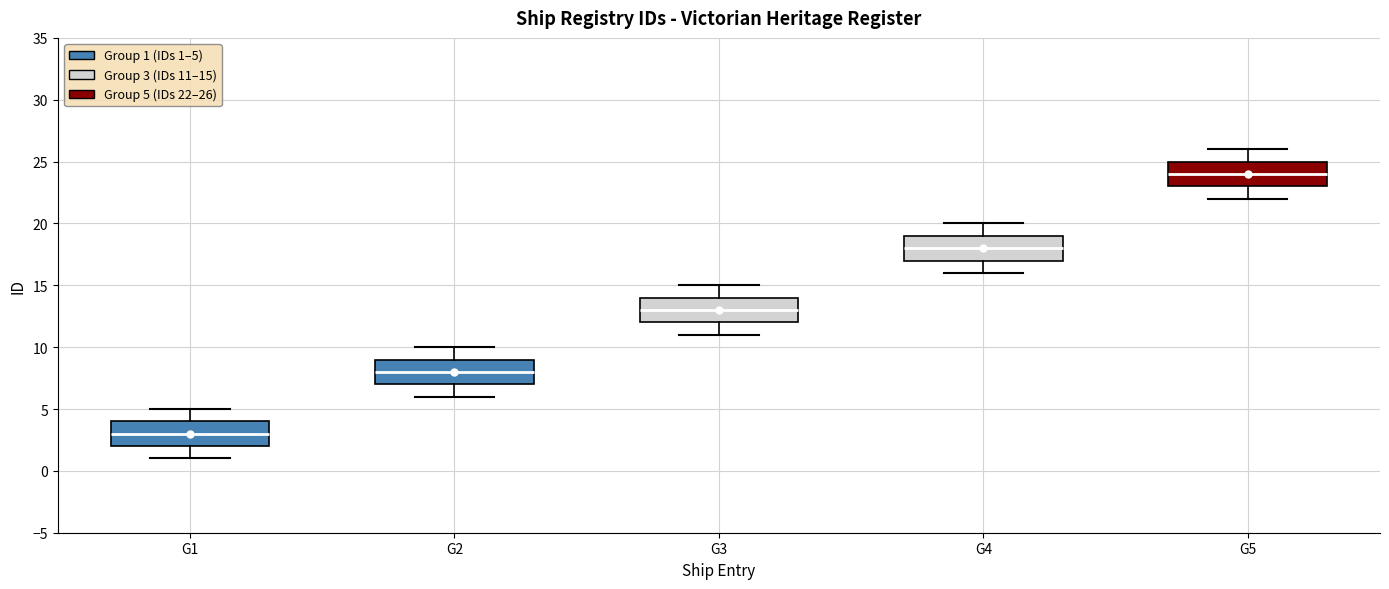

Where is the lower edge of the box for G2 on the y-axis? The values are not printed on the chart, so give them approximately, as read against the axis.

7